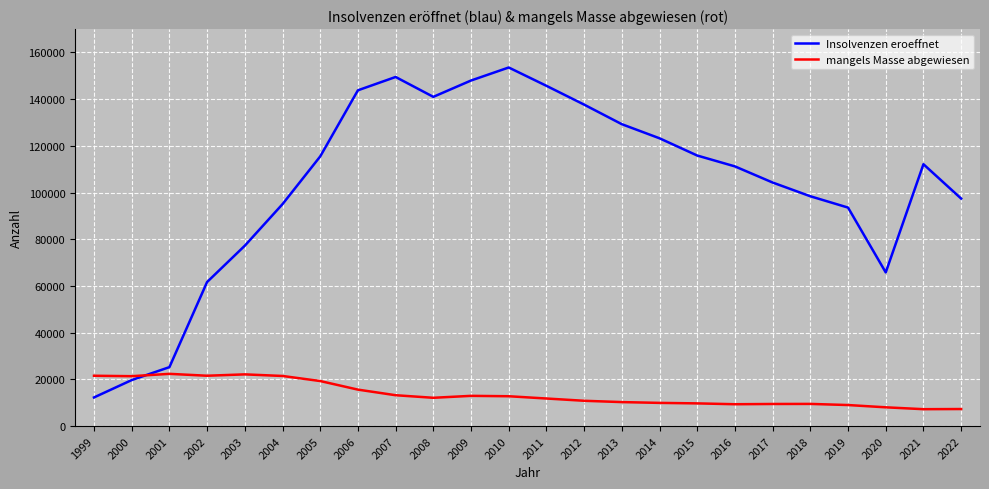

In mangels Masse abgewiesen, how many points are lower than both neighbors (excluding endpoints)?

5